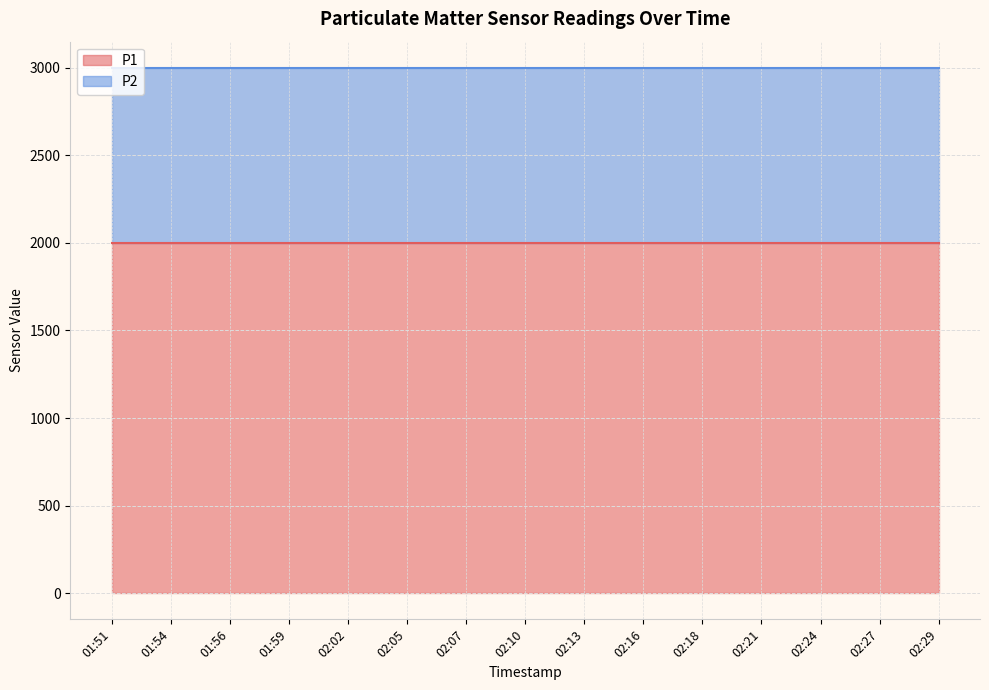

List the labels in order of P2 value, smallest first.

01:51, 01:54, 01:56, 01:59, 02:02, 02:05, 02:07, 02:10, 02:13, 02:16, 02:18, 02:21, 02:24, 02:27, 02:29